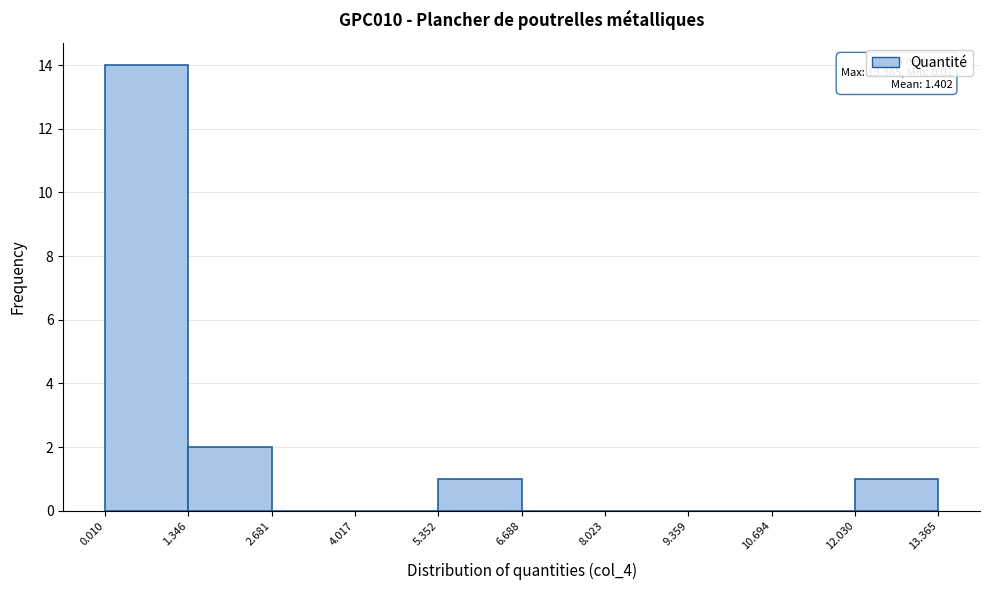

Which range on the x-axis has the tallest bar?

0.010 to 1.346